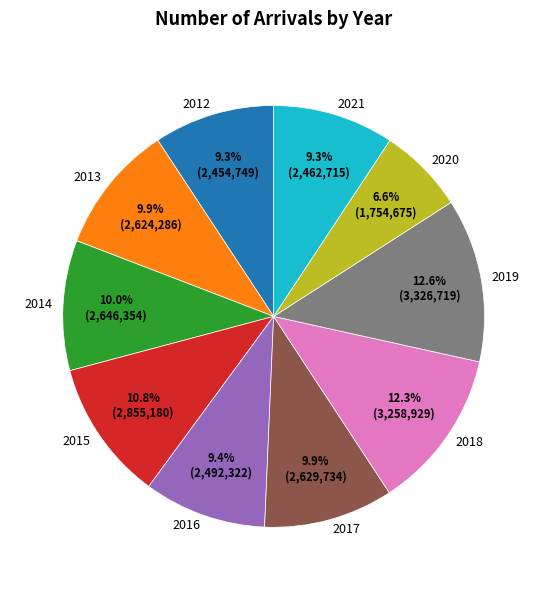

Which slice is the smallest?

2020